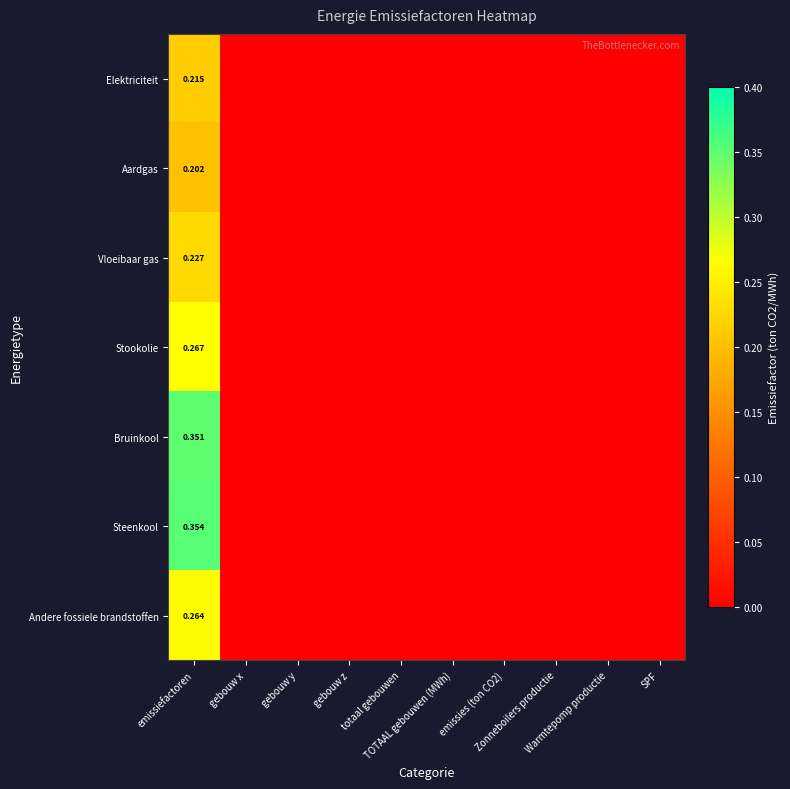

At which category is the sum across all series the highest?

emissiefactoren